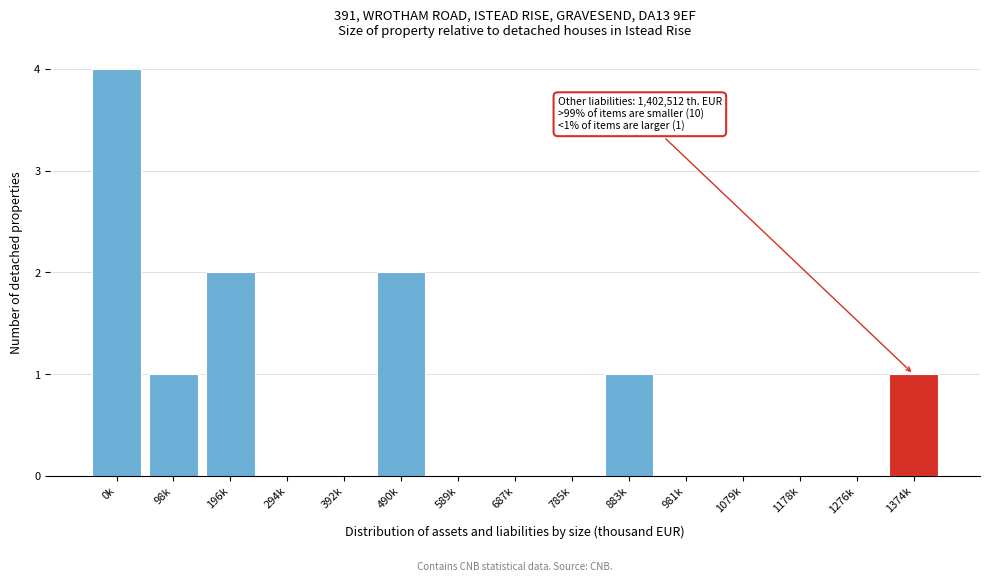

Reading left to right, what are all the values shown in this chart?

0k=4	98k=1	196k=2	294k=0	392k=0	490k=2	589k=0	687k=0	785k=0	883k=1	981k=0	1079k=0	1178k=0	1276k=0	1374k=1